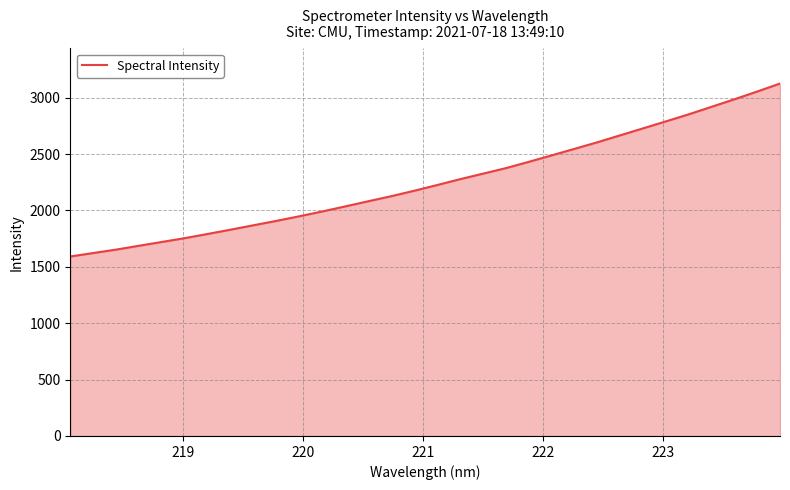

What is the difference between the maximum and minimum values?

1533.4